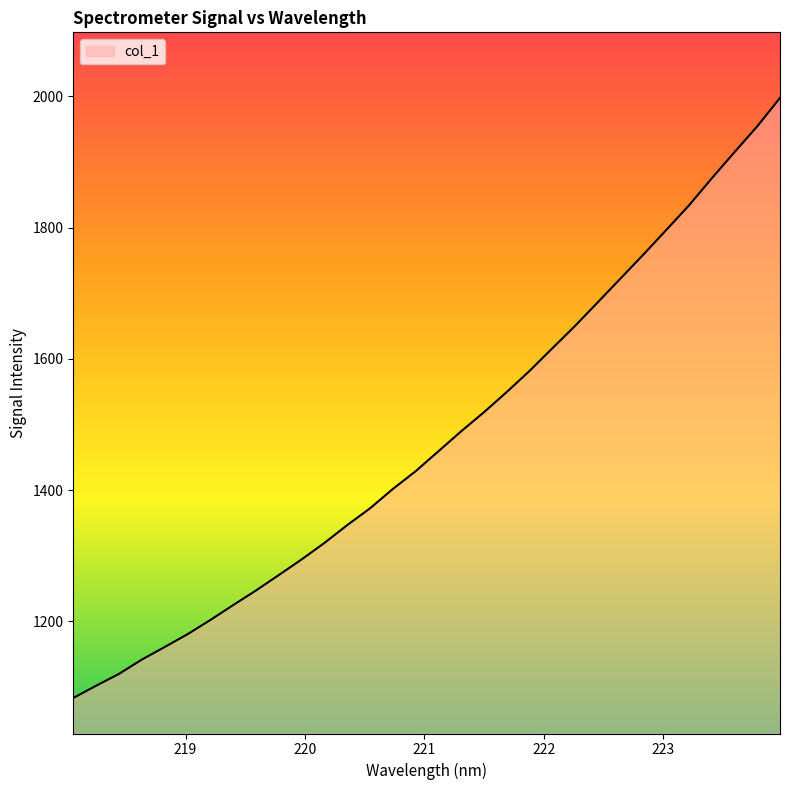

How many values are below 1458?

16